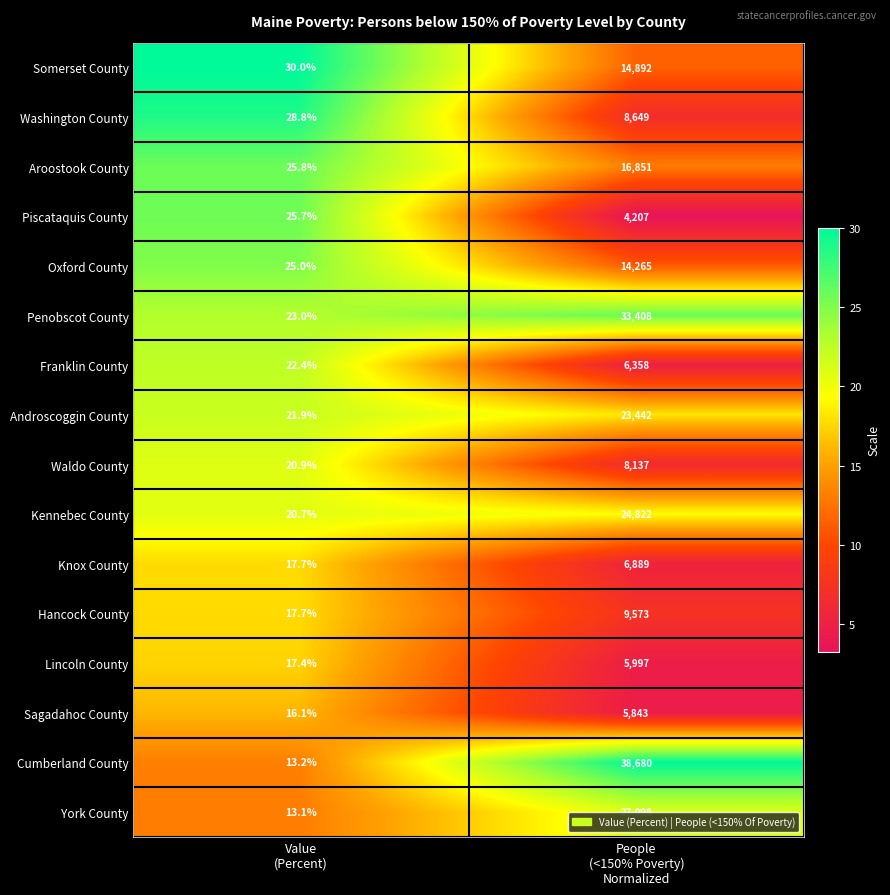

What is the sum of all Lincoln County values?

6014.4